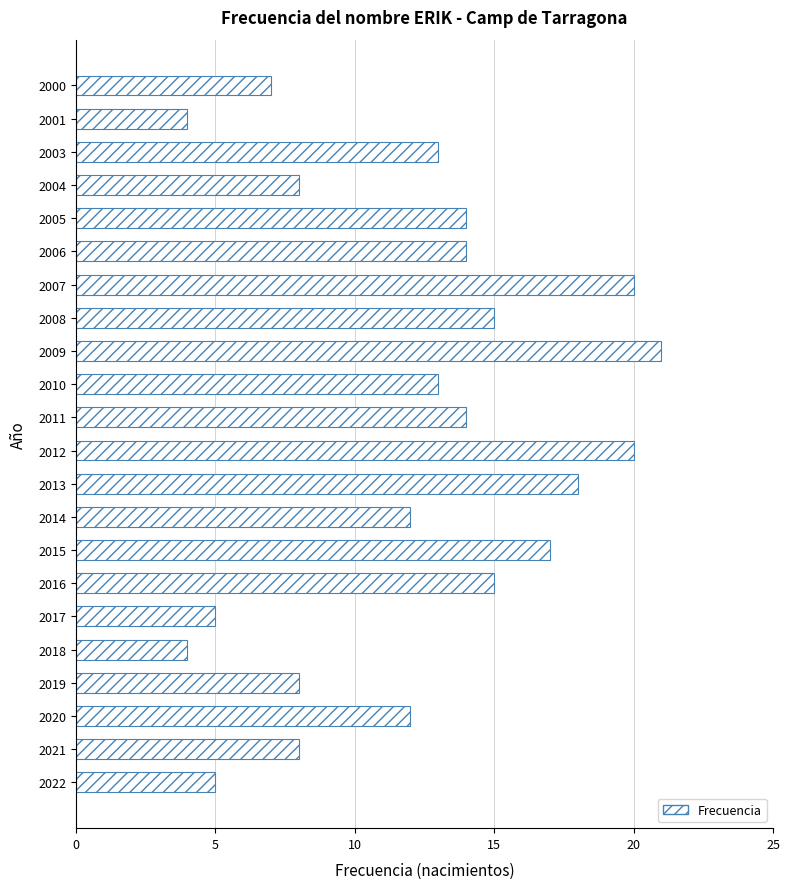

Count the number of data series in this chart.

1